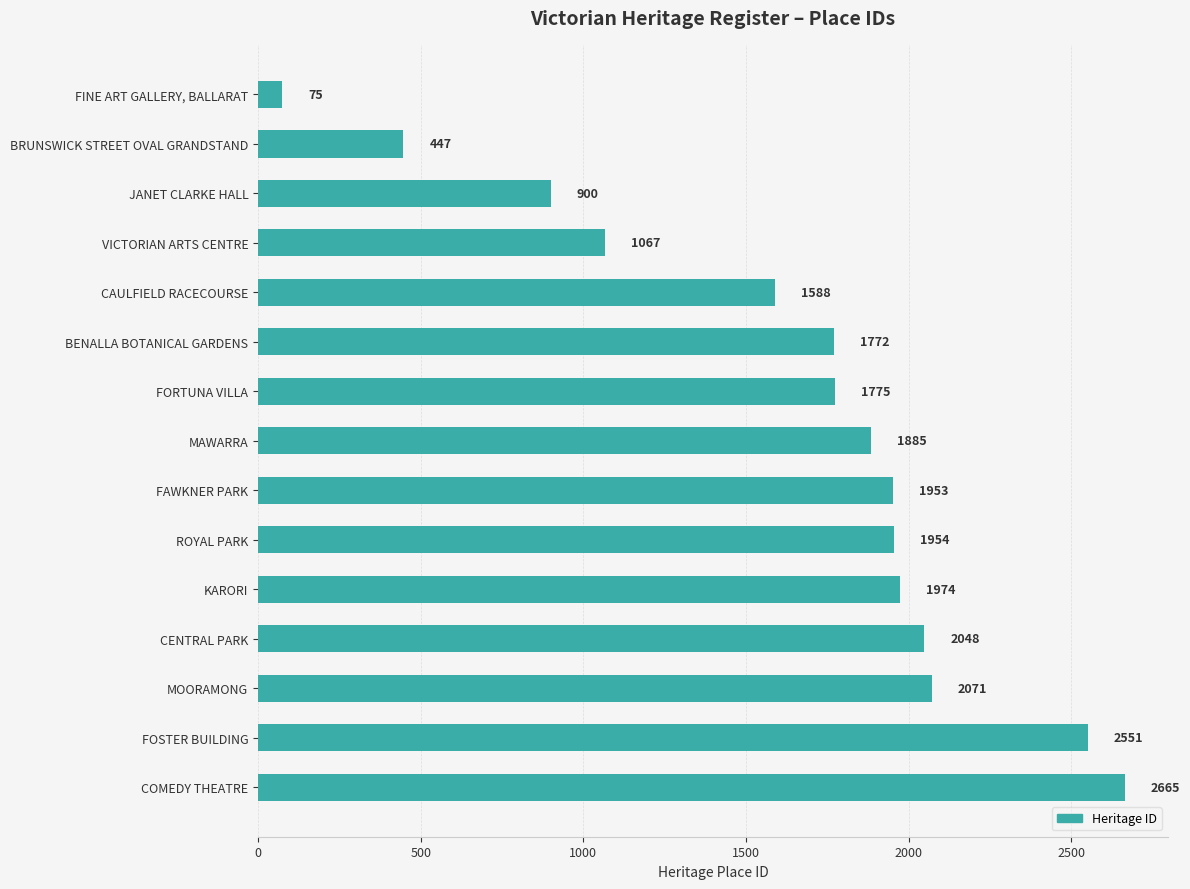

How many data points does each series have?

15